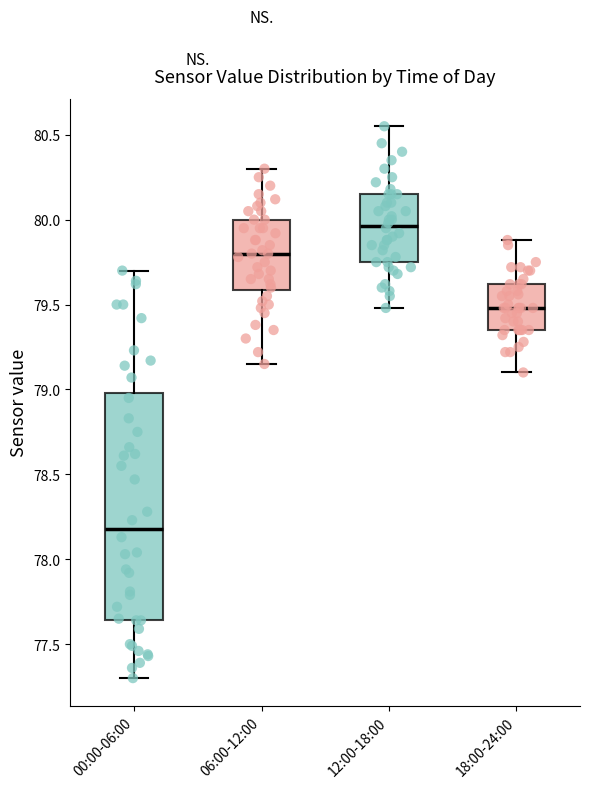

Which box is the tallest, from its lower edge to its upper edge?

00:00-06:00